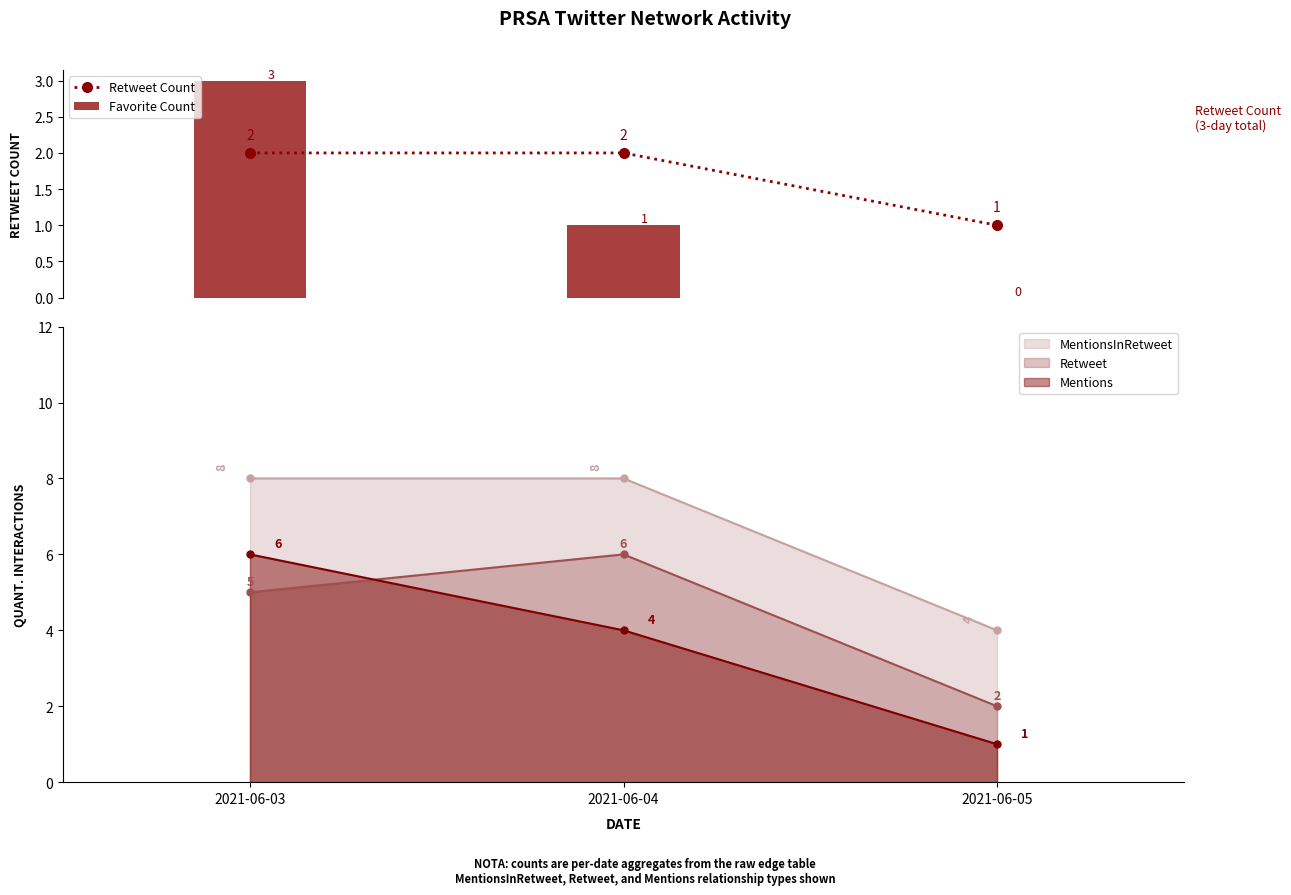

Count the Retweet Count values in the range 1 to 2.

3